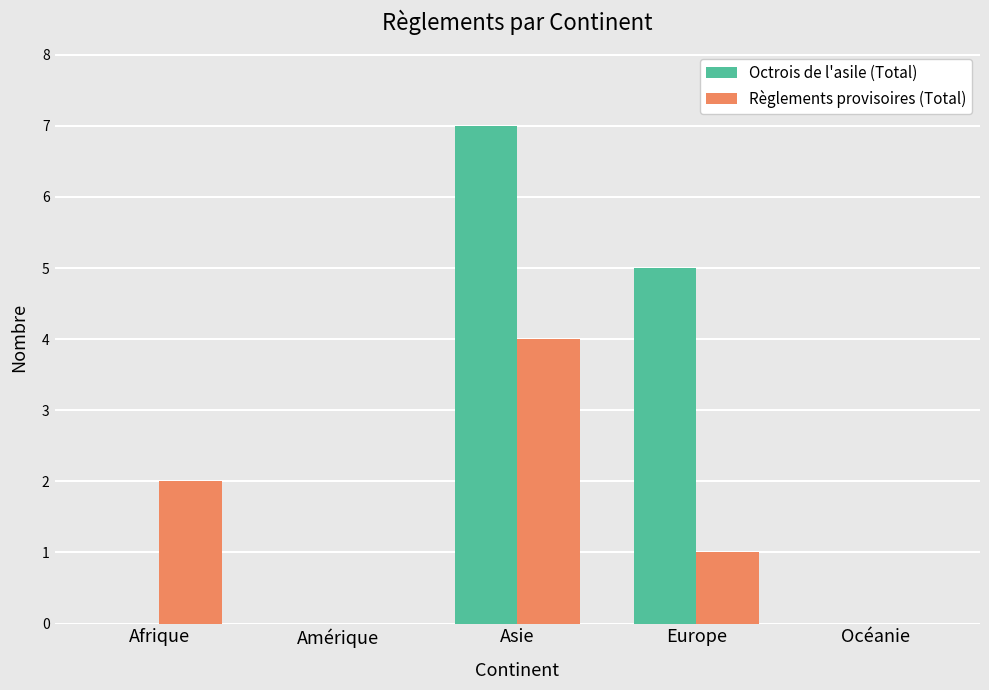

What is the maximum value shown in the chart?

7